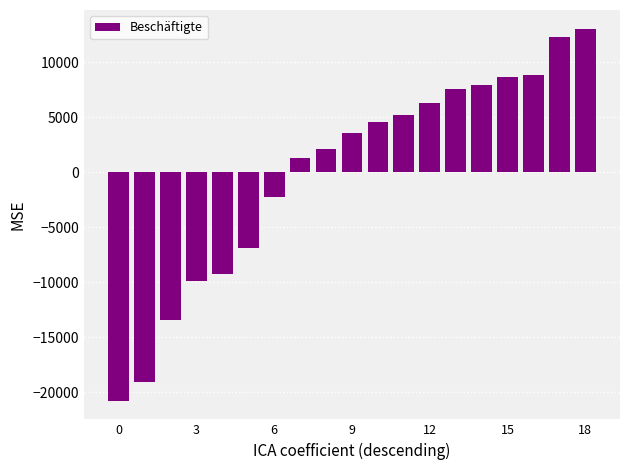

What is the difference between the maximum and second lowest values?

32109.1